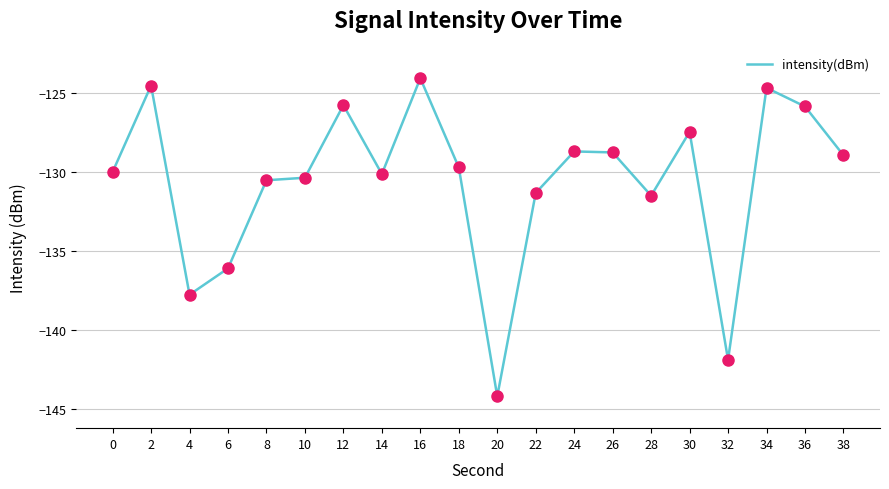

Which has a higher value, 6 or 2?

2